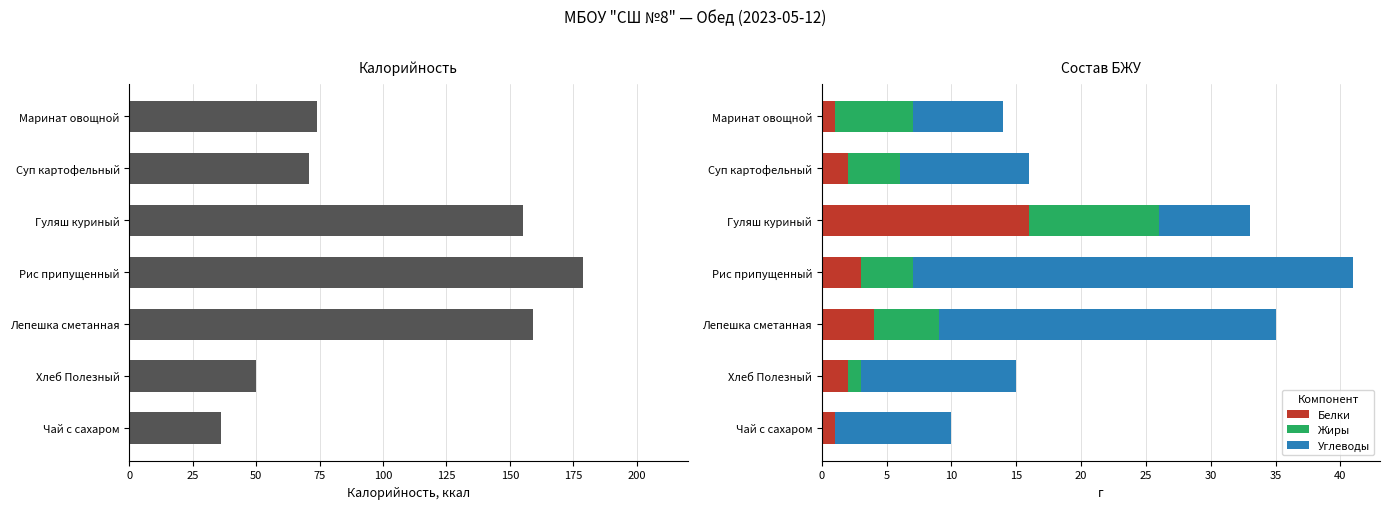

True or false: Белки has a value of 1 at Рис припущенный.

False